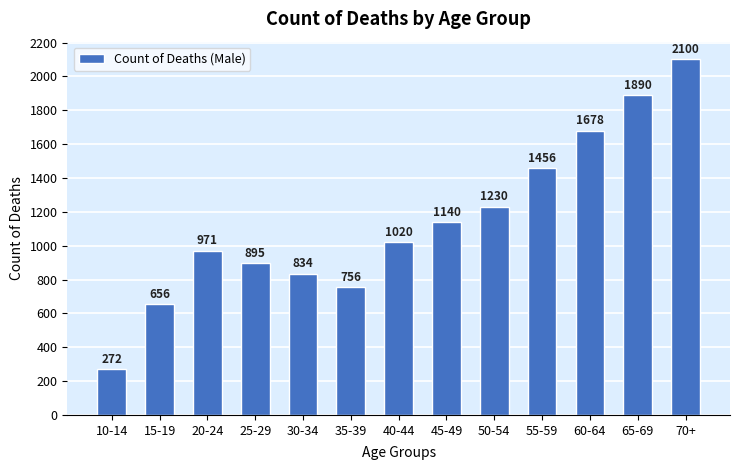

Reading left to right, list all the values displayed in this chart.

10-14=272	15-19=656	20-24=971	25-29=895	30-34=834	35-39=756	40-44=1020	45-49=1140	50-54=1230	55-59=1456	60-64=1678	65-69=1890	70+=2100